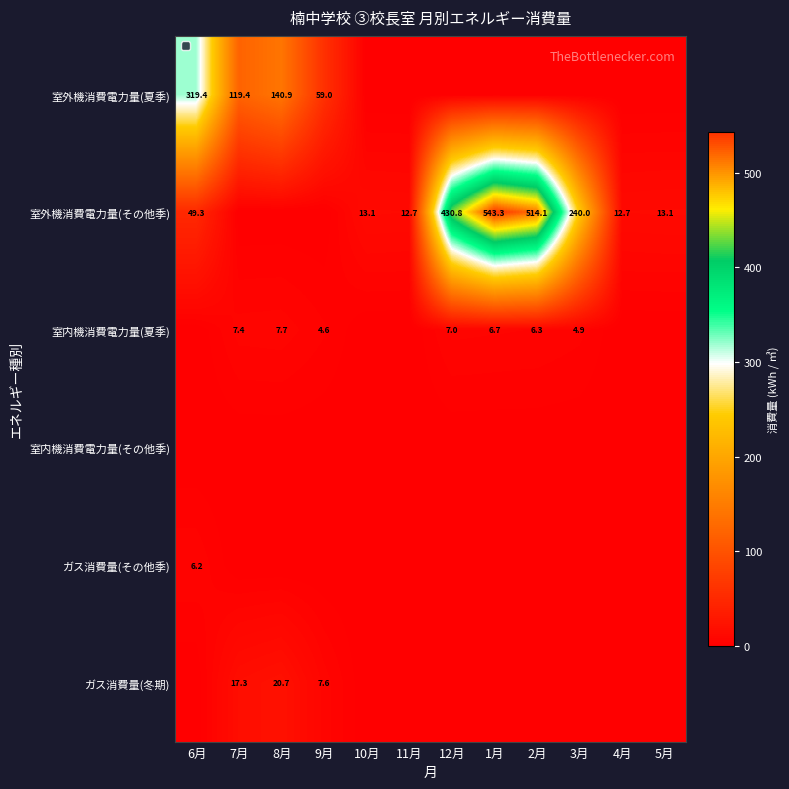

Is it true that ガス消費量(冬期) equals 17.3 at 7月?

True